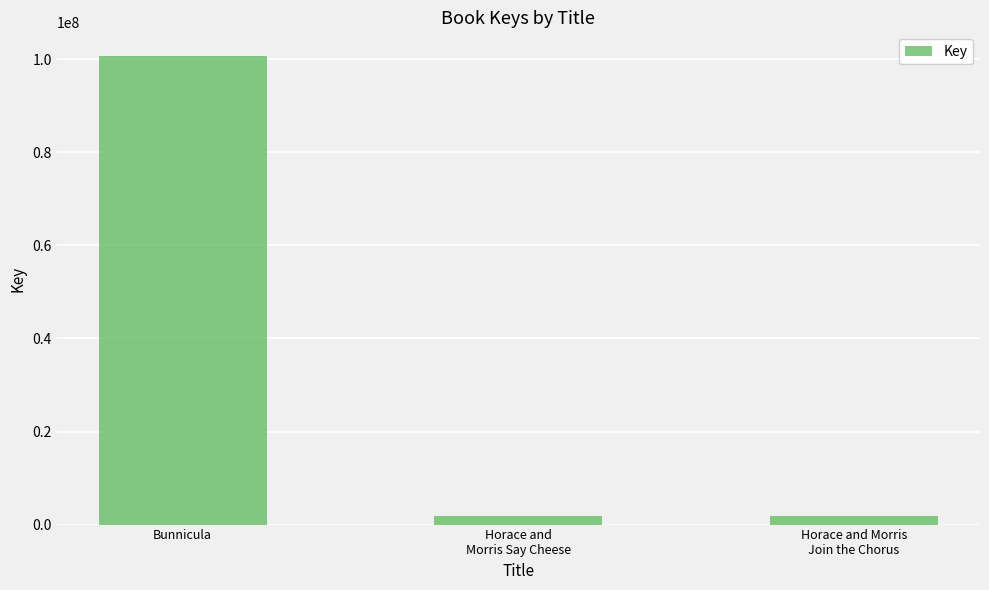

What is the difference between the maximum and second lowest values?

98949115